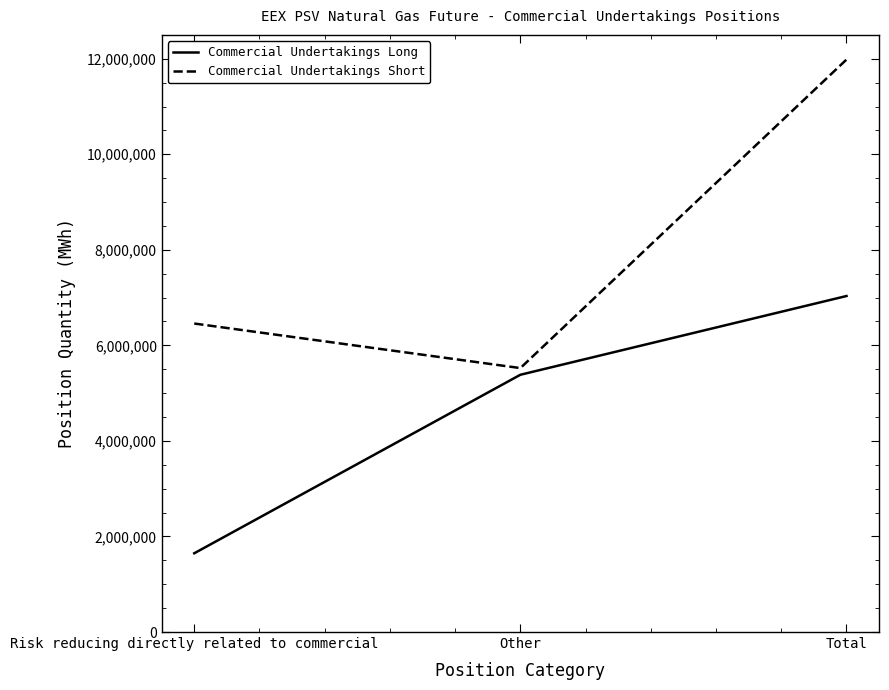

What is the sum of the Commercial Undertakings Short values at Risk reducing directly related to commercial and Total?

18440256